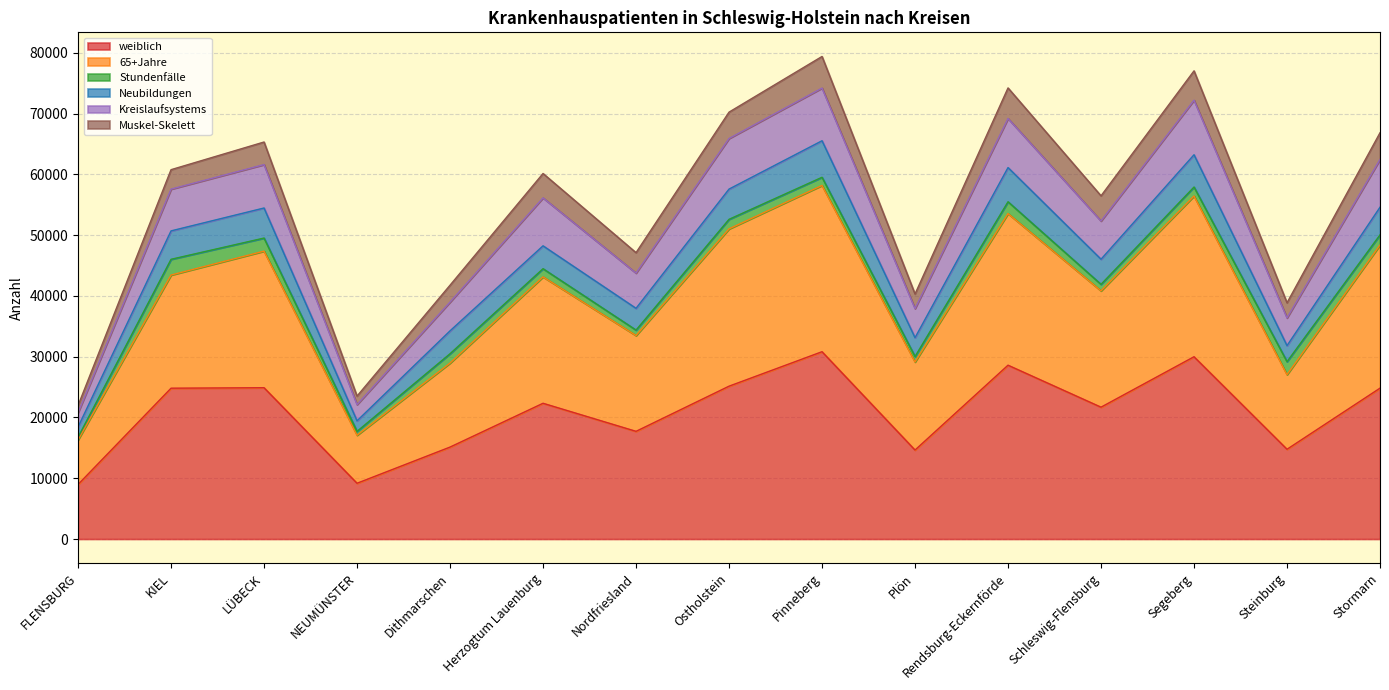

At which label is 65+Jahre closest to 37246?

Schleswig-Flensburg